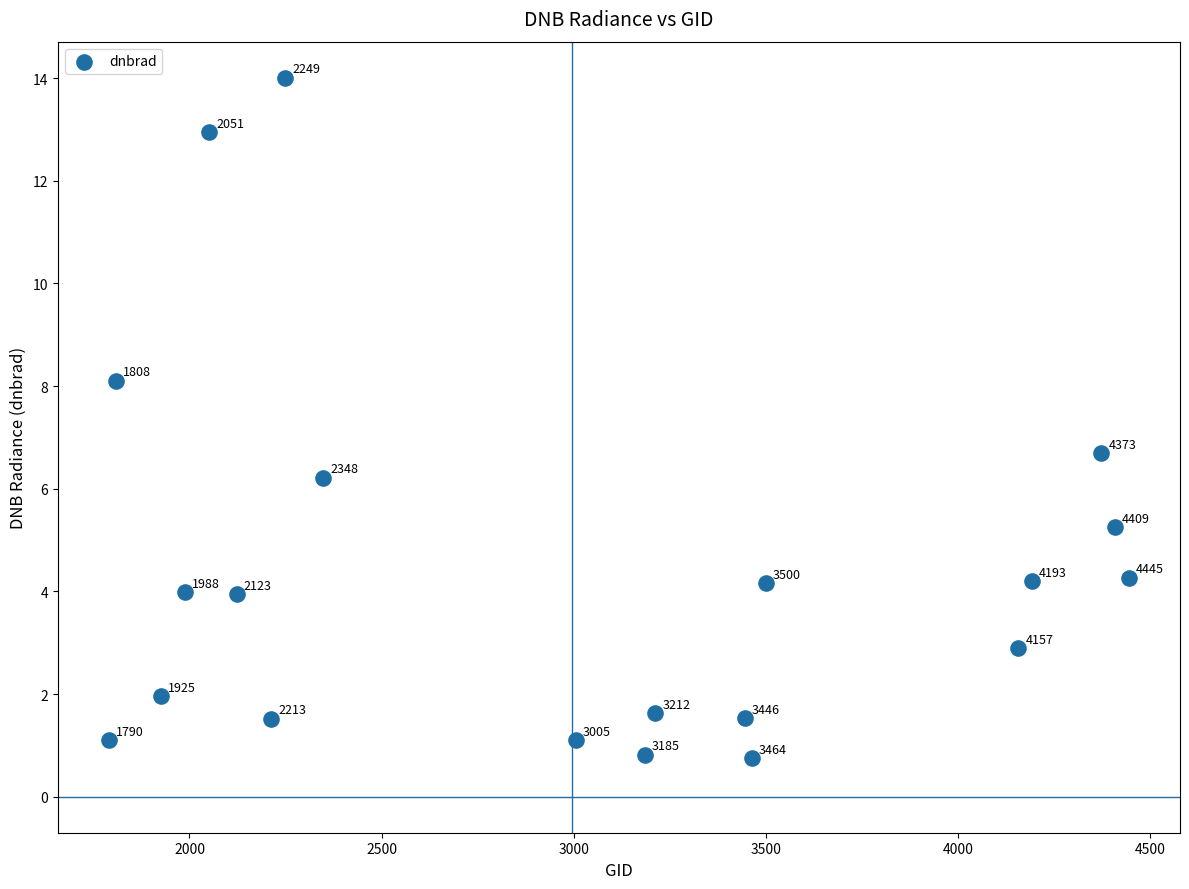

What is the range of X values (max minus min)?

2655.0